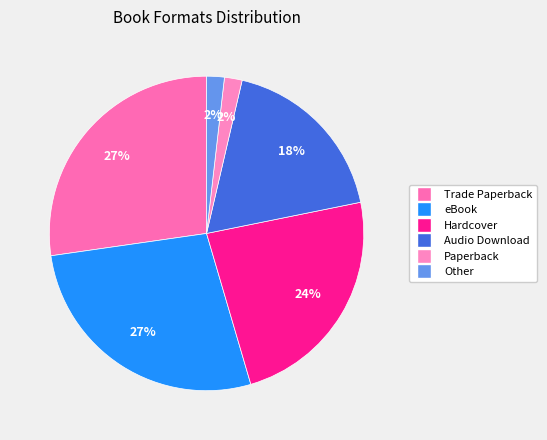

To the nearest percent, what percentage of the pie is Other?

2%